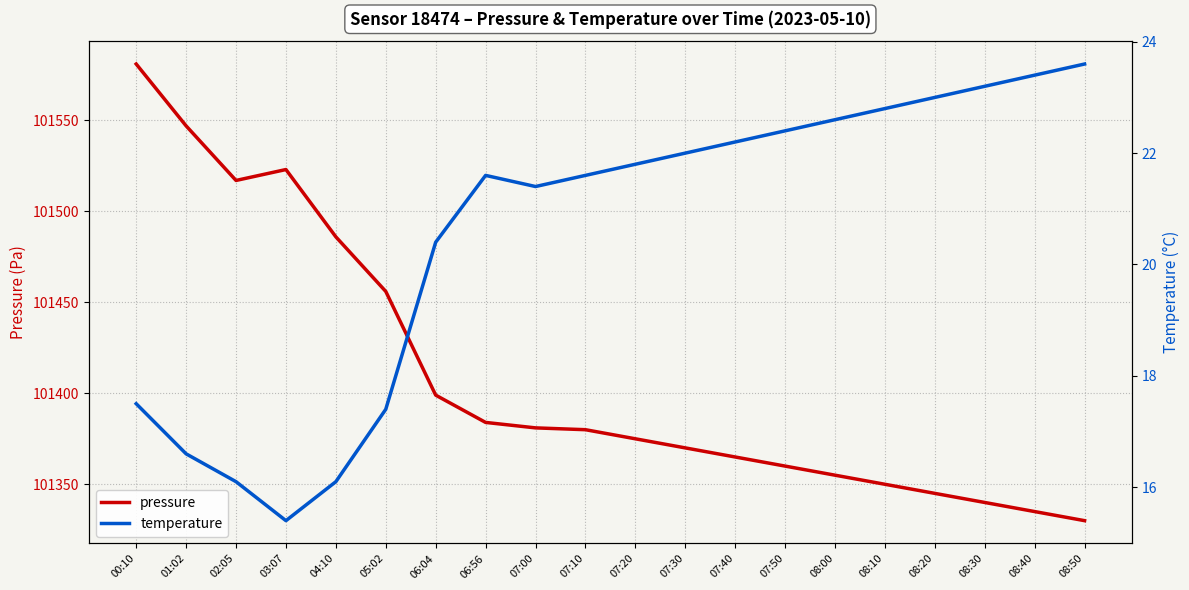

What is the sum of all temperature values?

411.1